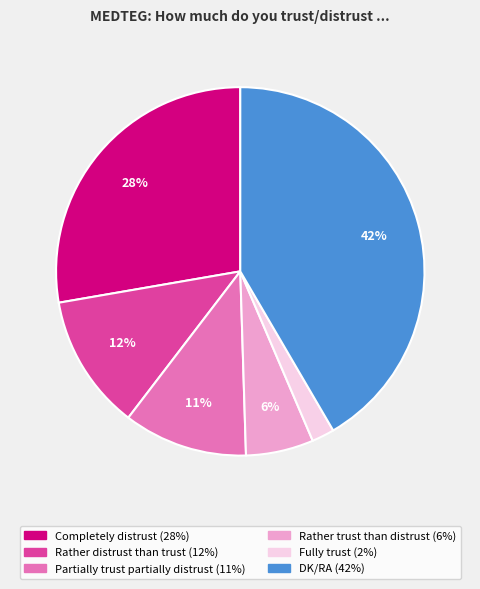

To the nearest percent, what percentage of the pie is Completely distrust?

28%